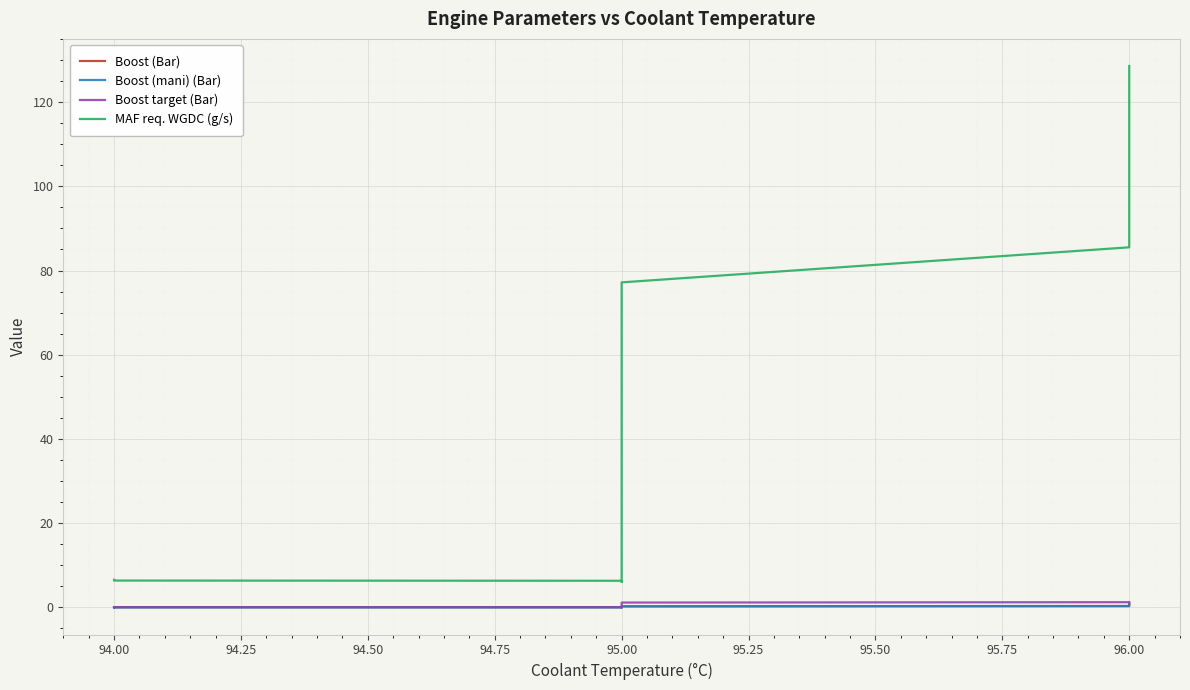

What are all the series names shown in the legend?

Boost (Bar), Boost (mani) (Bar), Boost target (Bar), MAF req. WGDC (g/s)